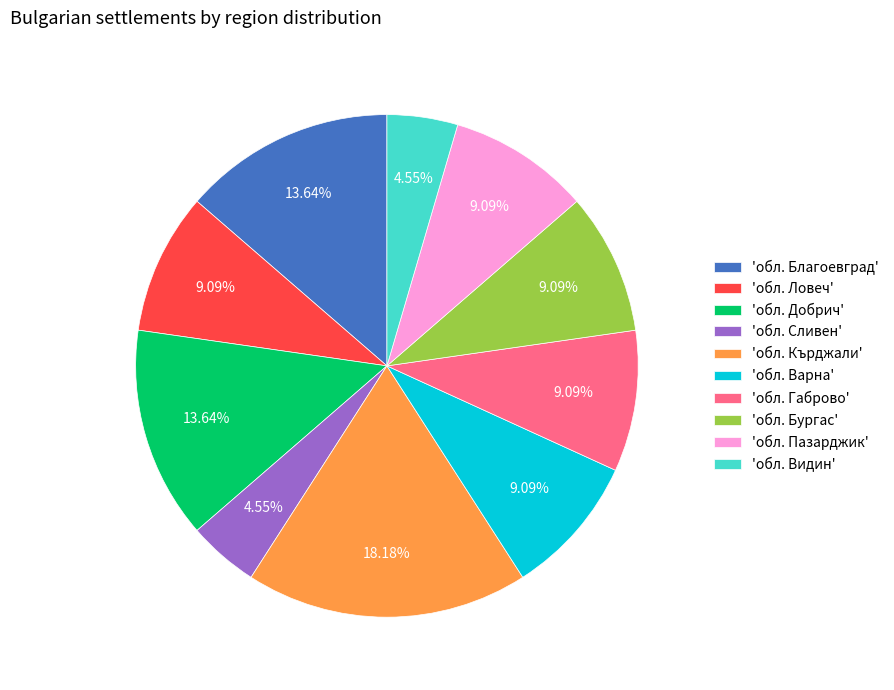

What is the largest slice in the pie chart?

'обл. Кърджали'